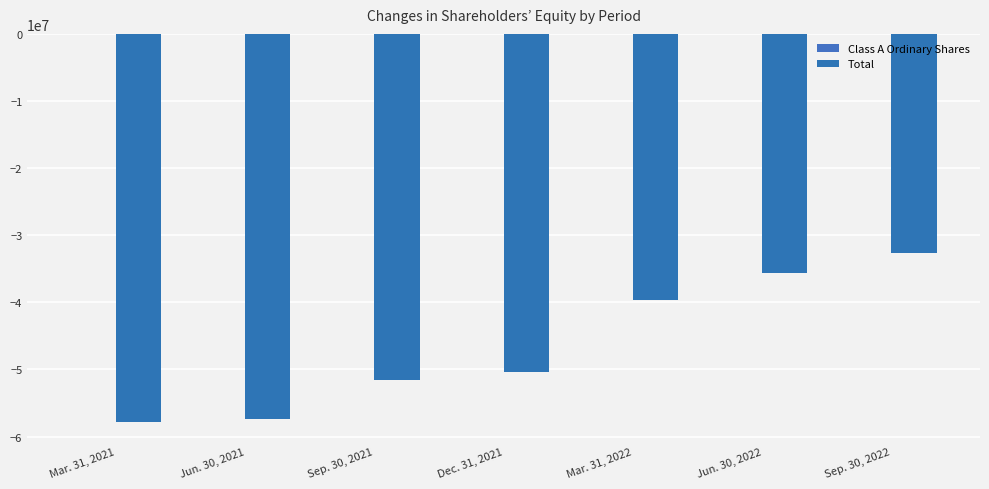

List the labels in order of Total value, largest first.

Sep. 30, 2022, Jun. 30, 2022, Mar. 31, 2022, Dec. 31, 2021, Sep. 30, 2021, Jun. 30, 2021, Mar. 31, 2021